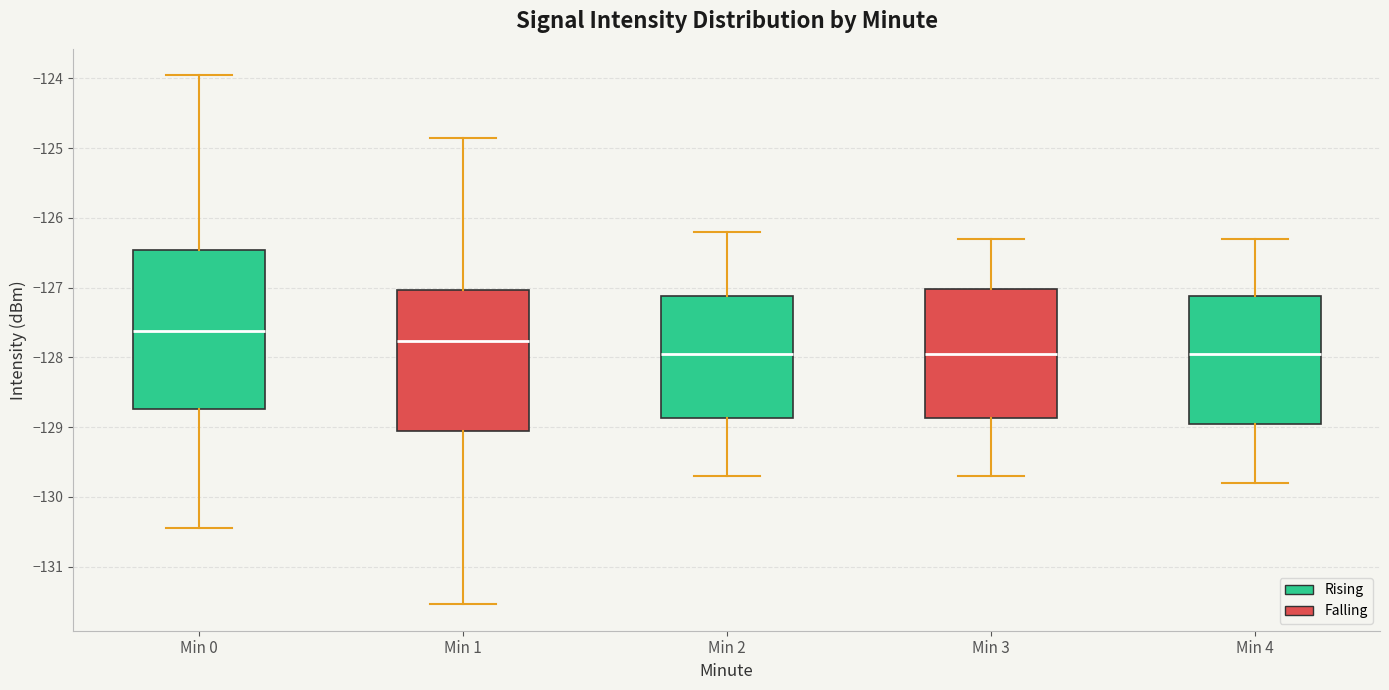

Reading left to right, transcribe this box plot: for each box, give where its median line is, the range the box spans, and where its two whiskers end, as read against the y-axis. The values are not printed on the chart, so give them approximately, as read against the axis.

Min 0: median -127.6, box -128.7 to -126.5, whiskers -130.4 to -124.0
Min 1: median -127.8, box -129.0 to -127.0, whiskers -131.5 to -124.9
Min 2: median -127.9, box -128.9 to -127.1, whiskers -129.7 to -126.2
Min 3: median -127.9, box -128.9 to -127.0, whiskers -129.7 to -126.3
Min 4: median -127.9, box -128.9 to -127.1, whiskers -129.8 to -126.3